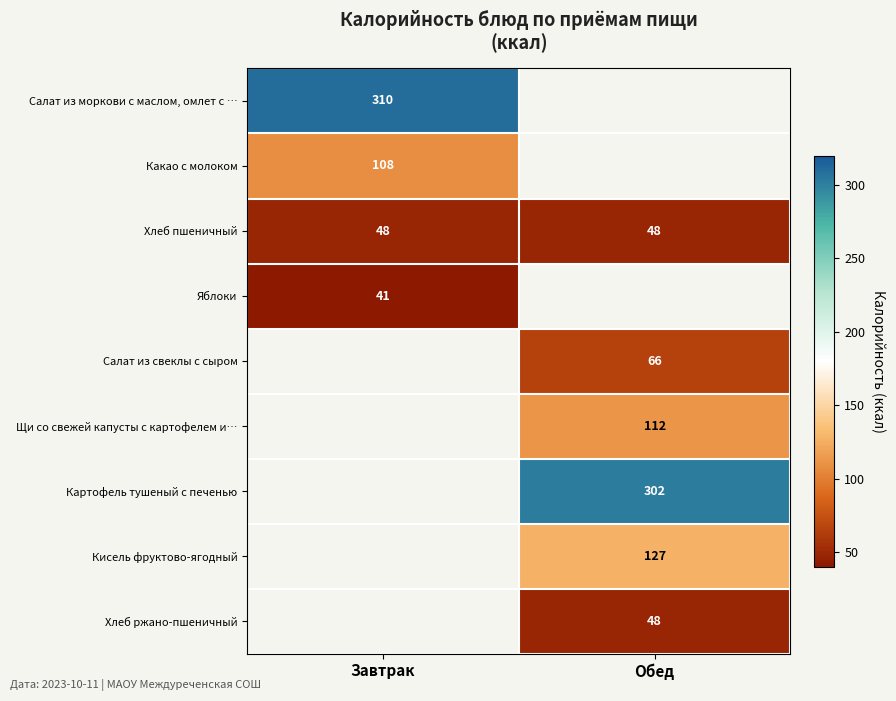

Is the value of Яблоки at Завтрак greater than the value of Хлеб ржано-пшеничный at Обед?

No